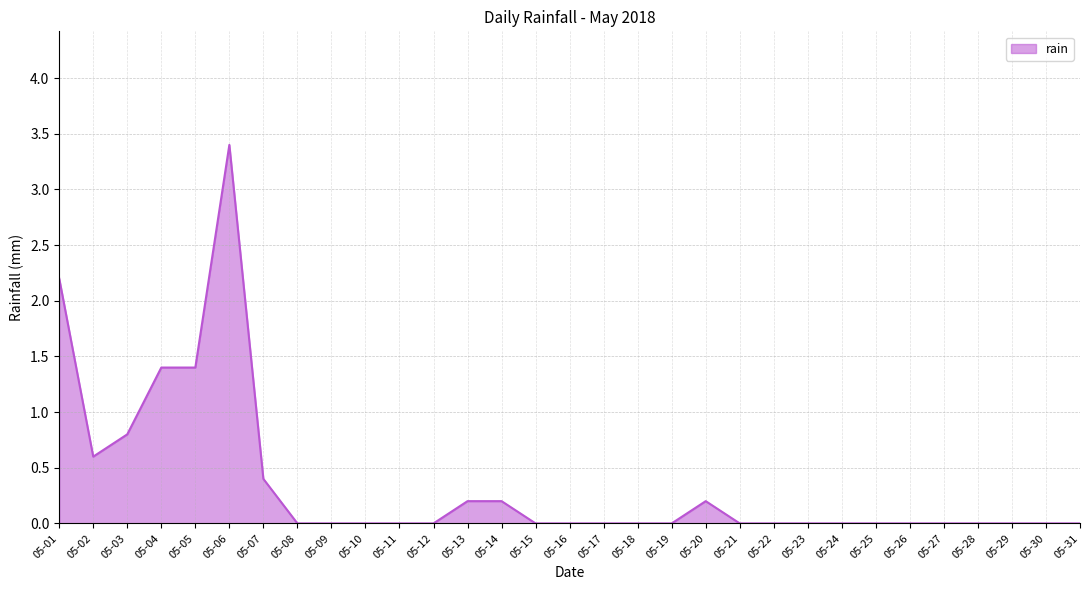

At which label is the value closest to 1?

05-03